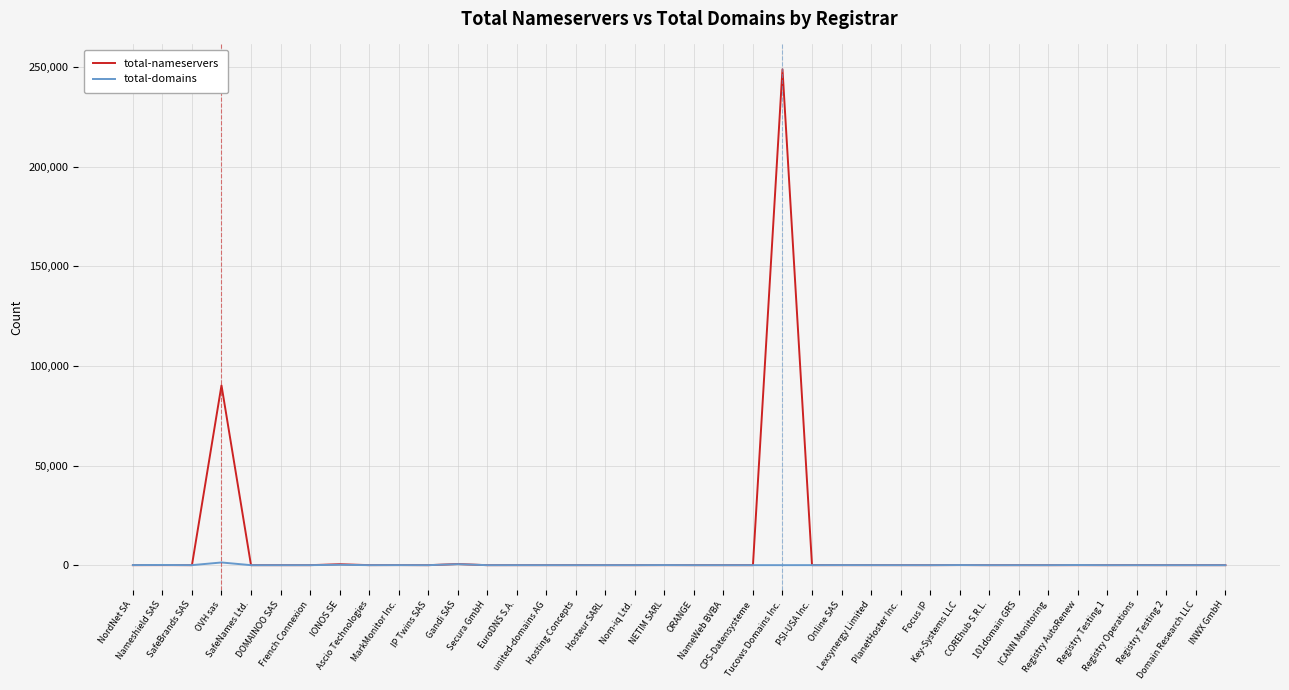

What is the difference between the maximum and minimum values in the total-domains series?

1347